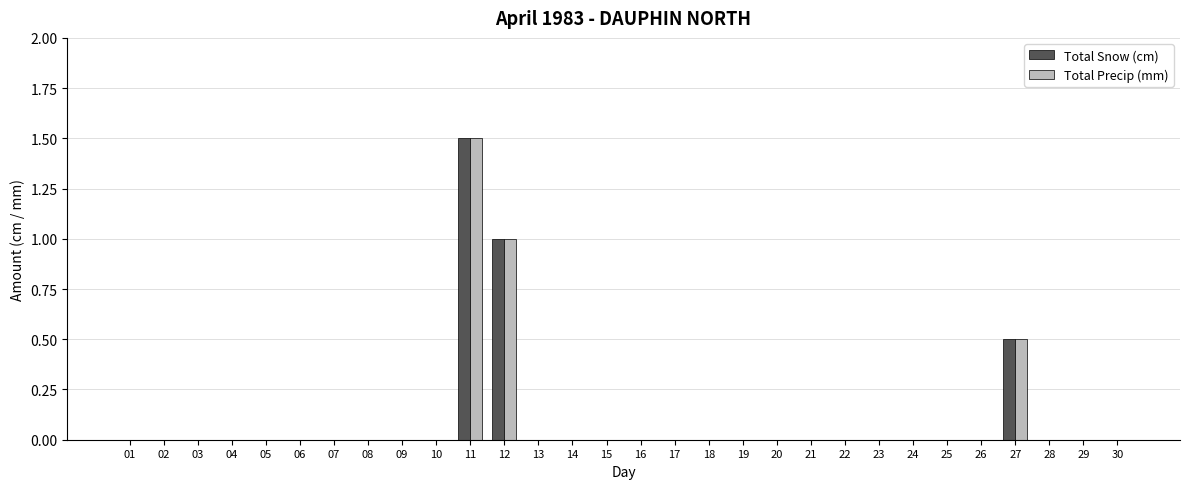

At which category is the sum across all series the highest?

11